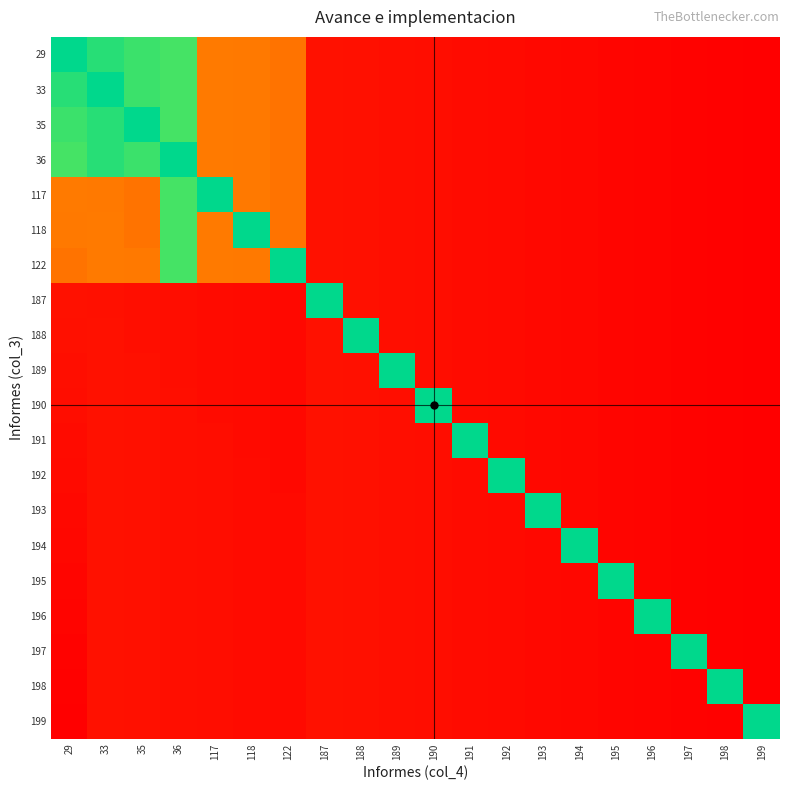

At which category does the chart reach its peak across all series?

199